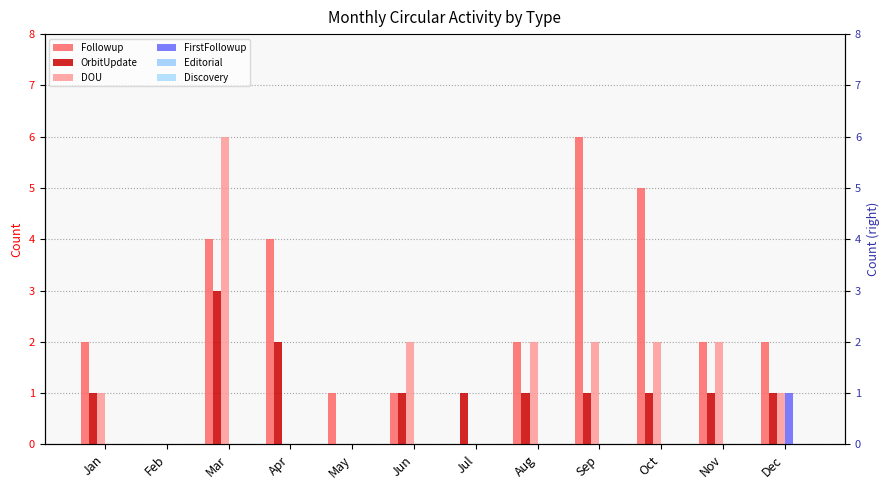

Read the OrbitUpdate value at Oct.

1